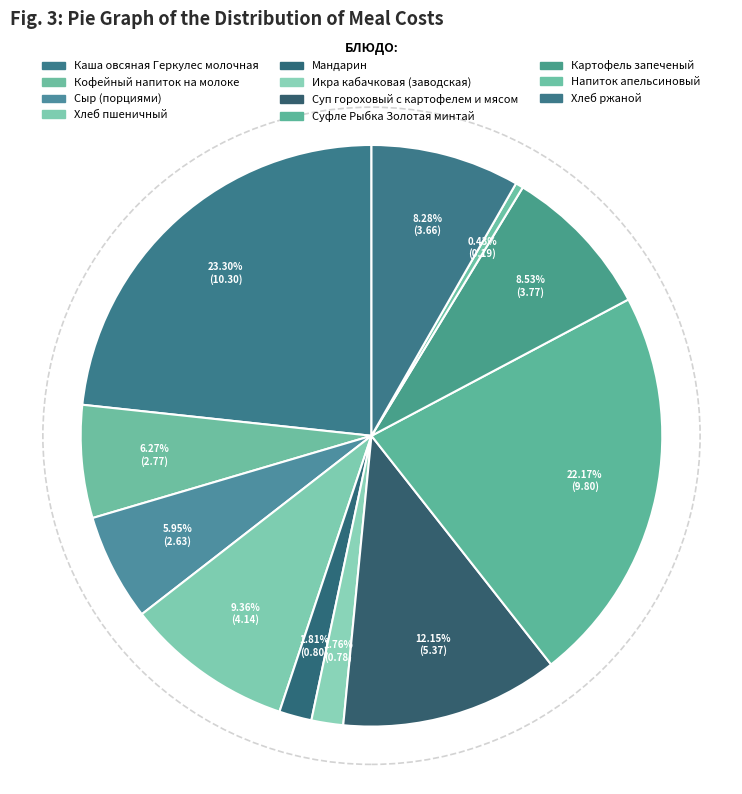

What is the ratio of the value at Хлеб пшеничный to the value at Сыр (порциями)?

1.6